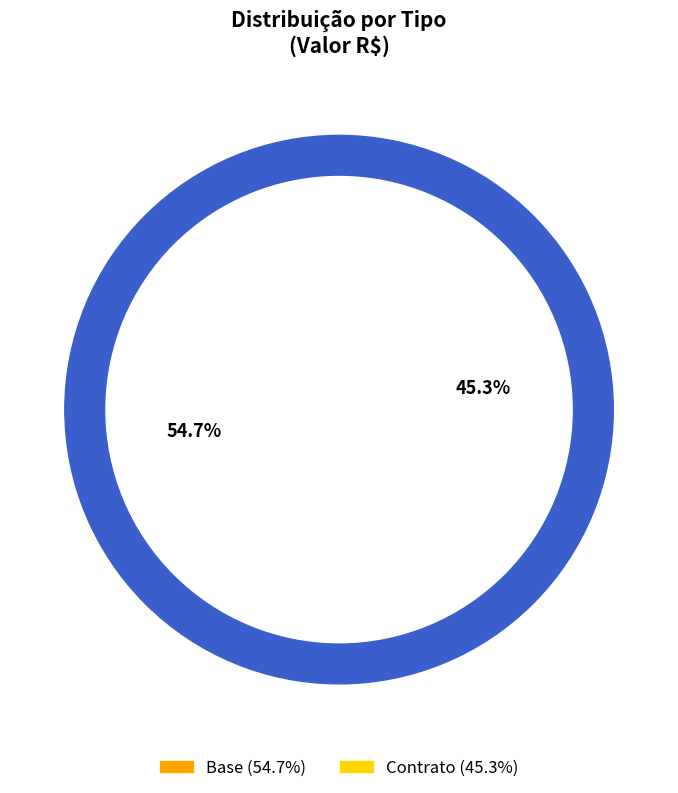

Combined, what portion of the pie is Contrato and Base?

100.0%